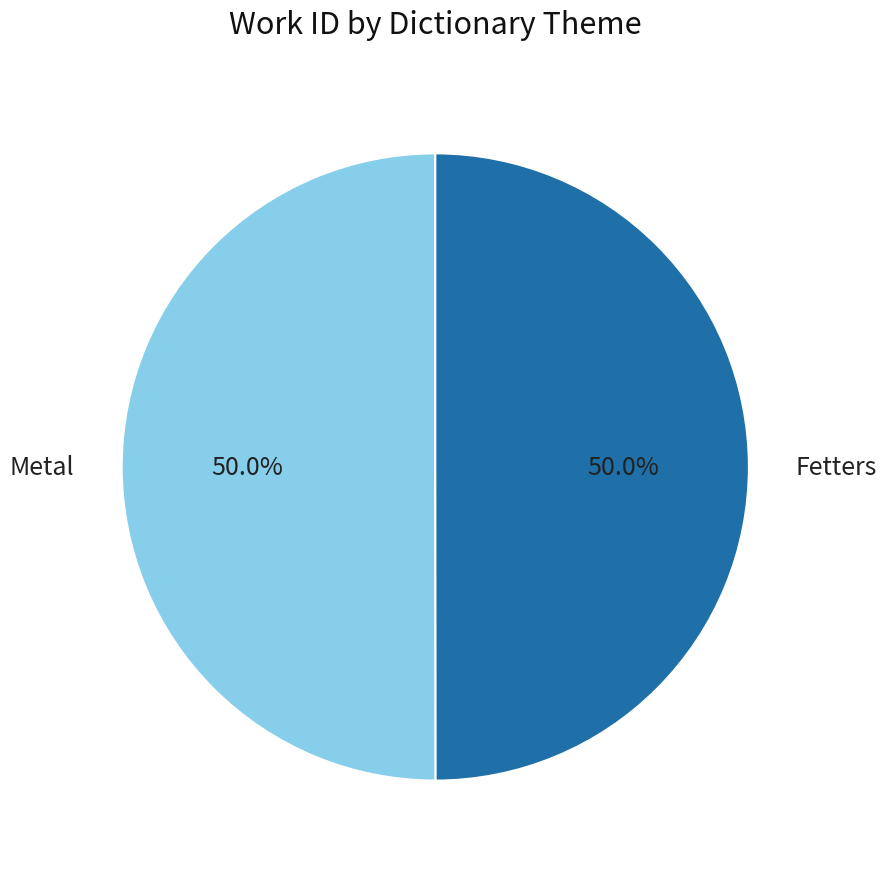

Combined, do Metal and Fetters account for over 50%?

Yes